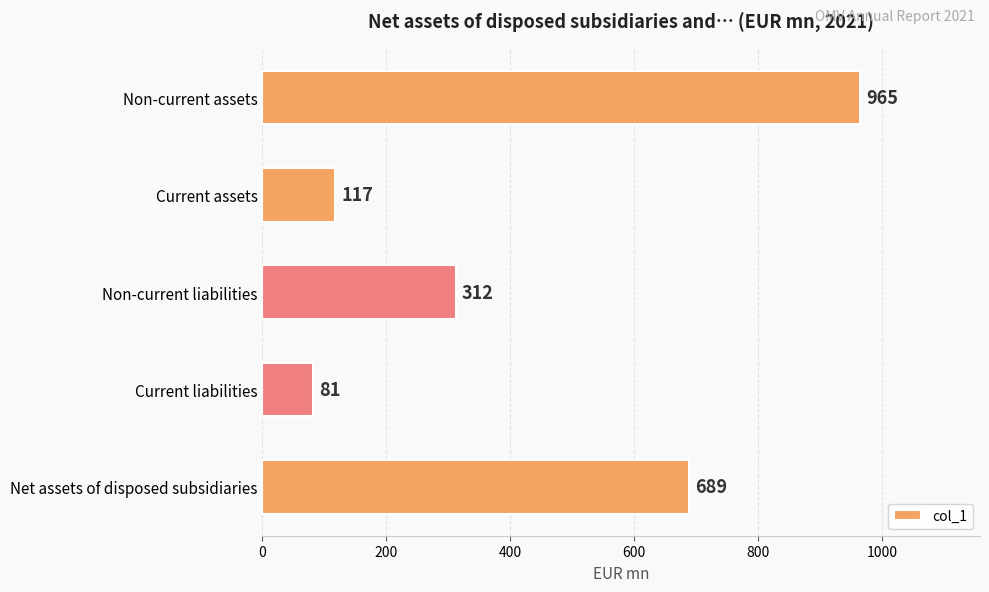

Is it true that the value at Current assets is 117?

True